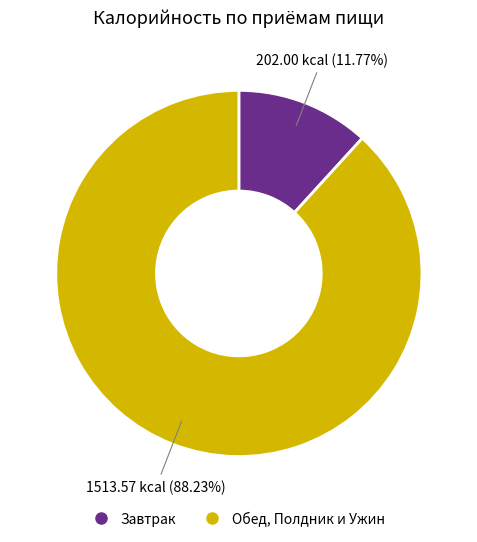

To the nearest percent, what is the average slice percentage?

50%